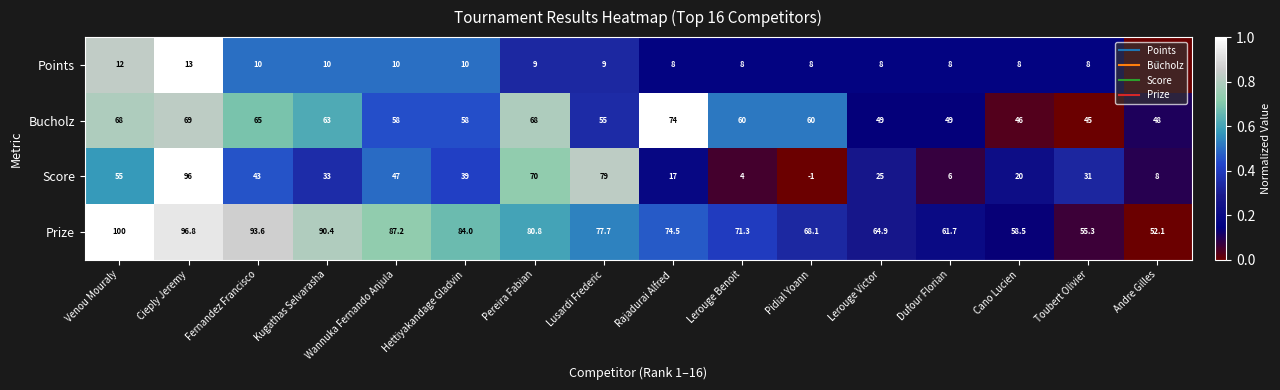

What is the total value across all series at Cano Lucien?

132.5